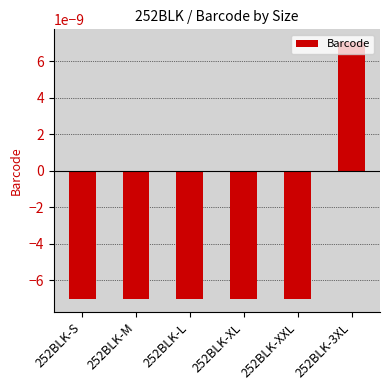

How many values are below zero?

5